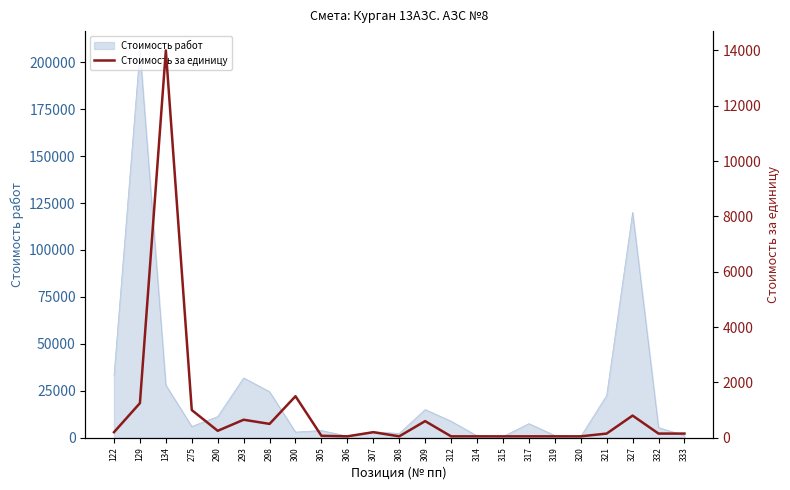

How many interior local valleys (lower than both neighbors) does the data have?

4